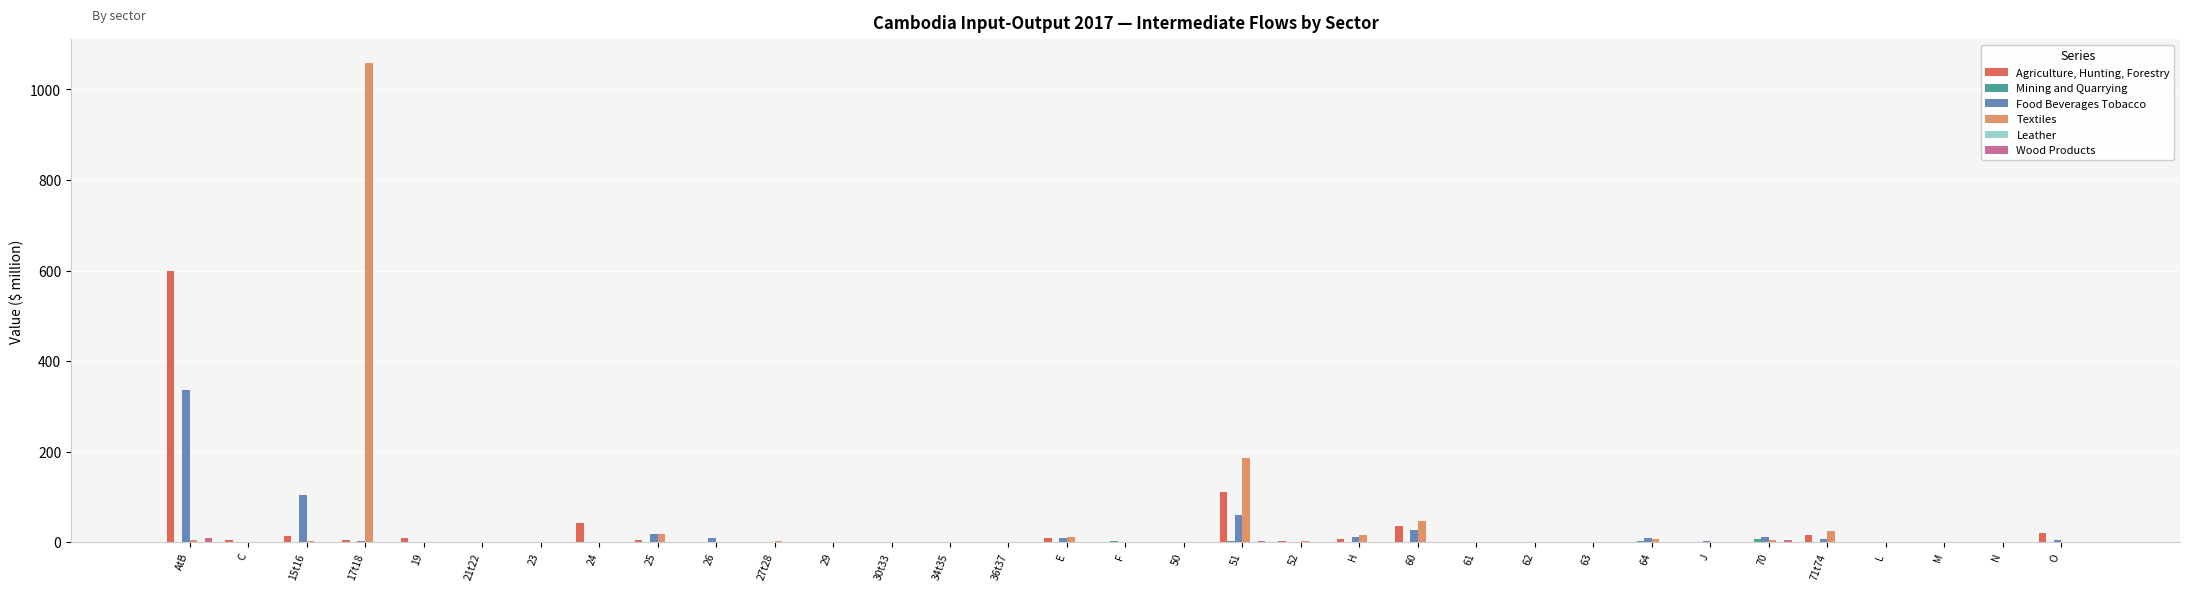

Which label corresponds to the largest value in the chart?

17t18